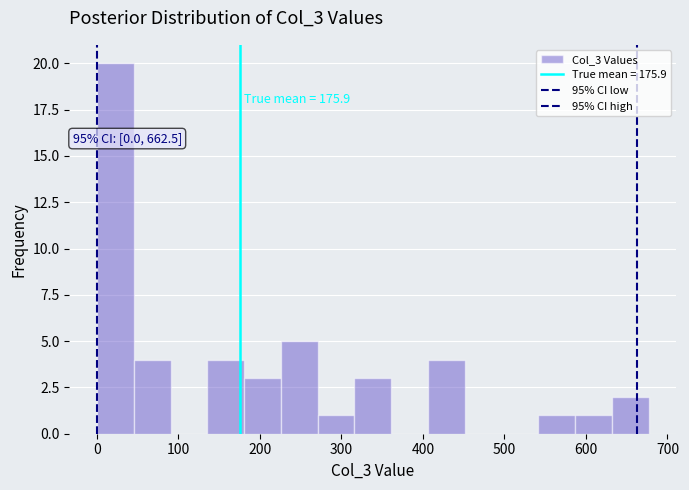

Over which range of the x-axis is the bar tallest?

0 to 50